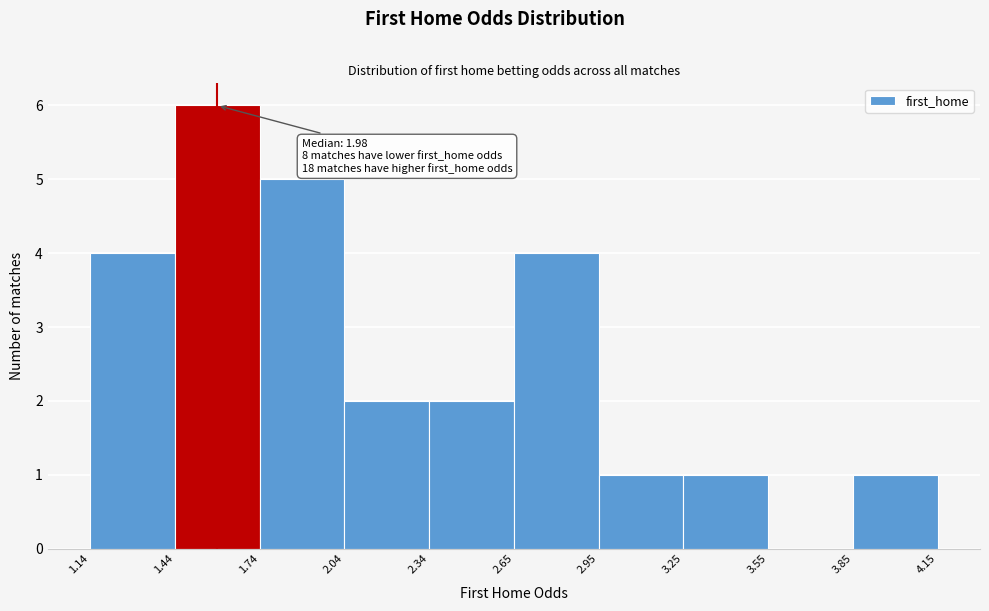

Which range on the x-axis has the tallest bar?

1.44 to 1.74